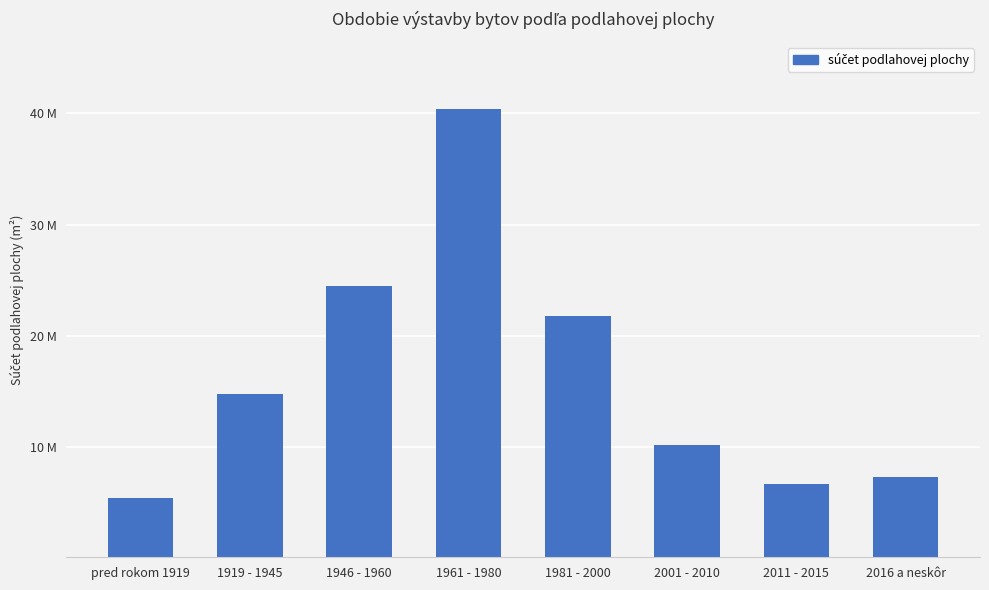

Does the chart contain any negative values?

No